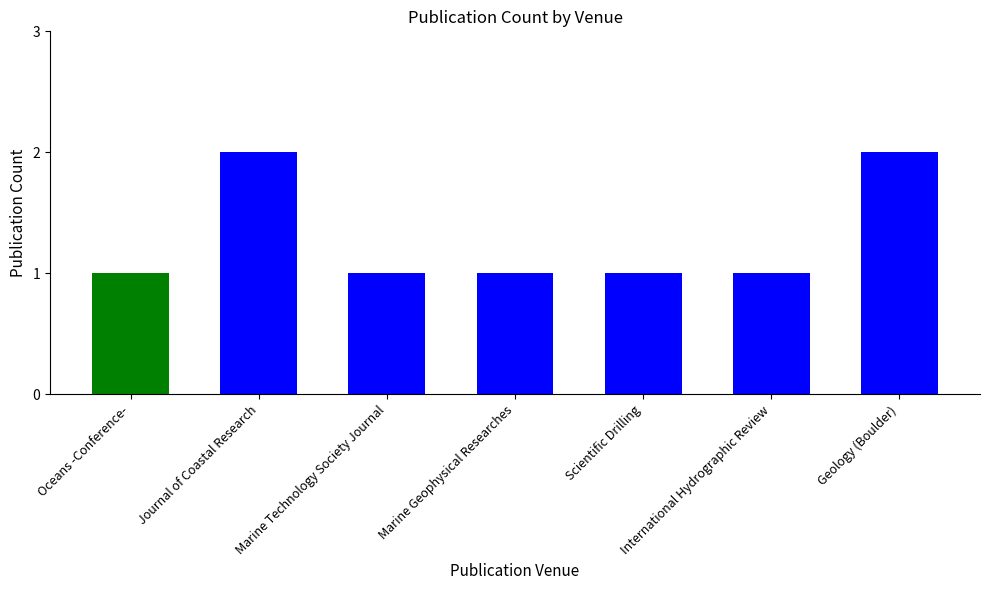

Does the chart contain any negative values?

No